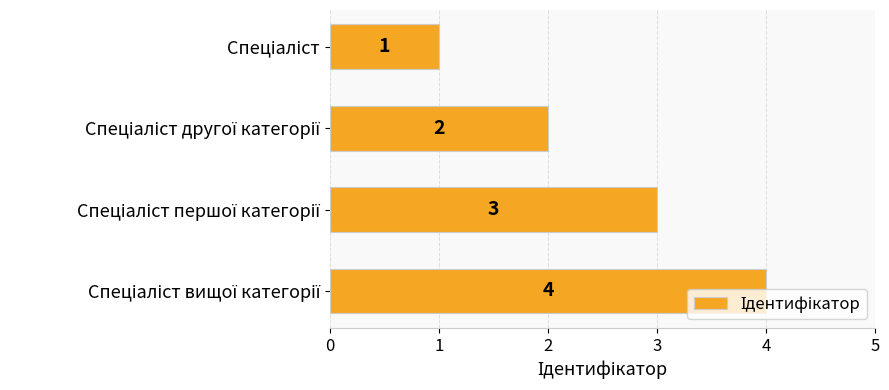

How many values are between 2 and 4?

3